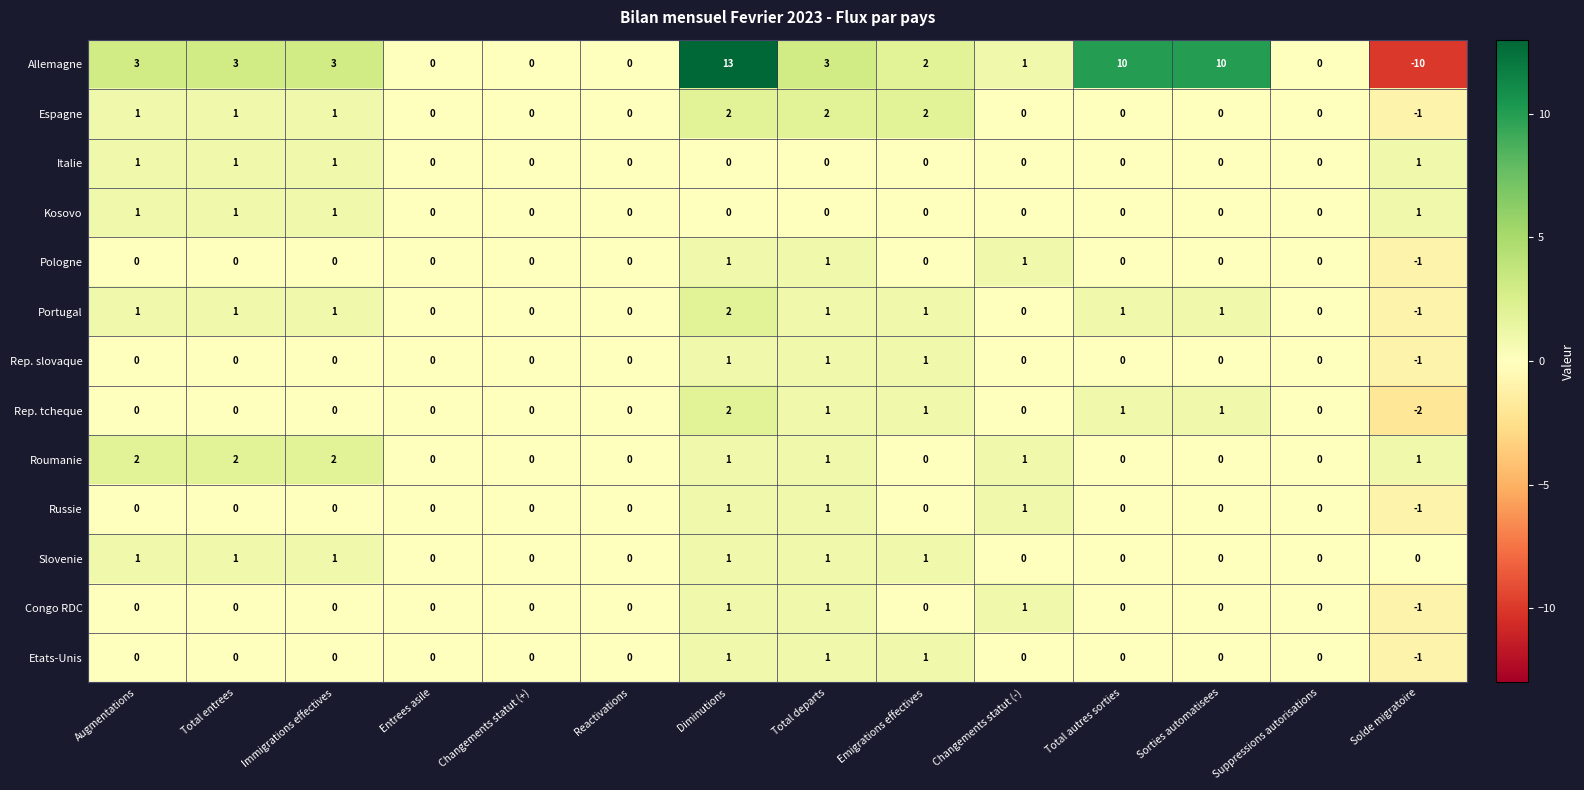

Is it true that Etats-Unis equals -1 at Reactivations?

False